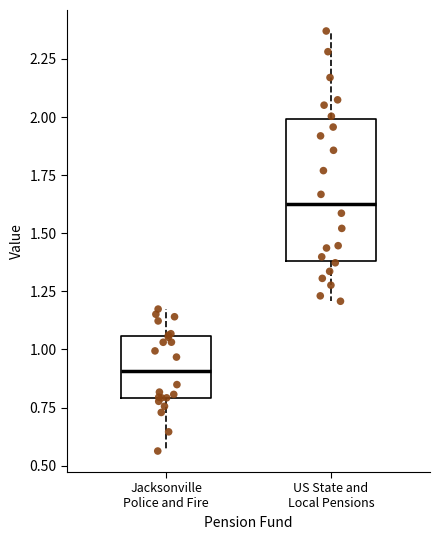

Reading left to right, read every box against the y-axis: the position of its median line, the range the box covers, and the ends of its whiskers. The values are not printed on the chart, so give them approximately, as read against the axis.

Jacksonville Police and Fire: median 0.90, box 0.80 to 1.05, whiskers 0.55 to 1.15
US State and Local Pensions: median 1.65, box 1.40 to 2.00, whiskers 1.20 to 2.35